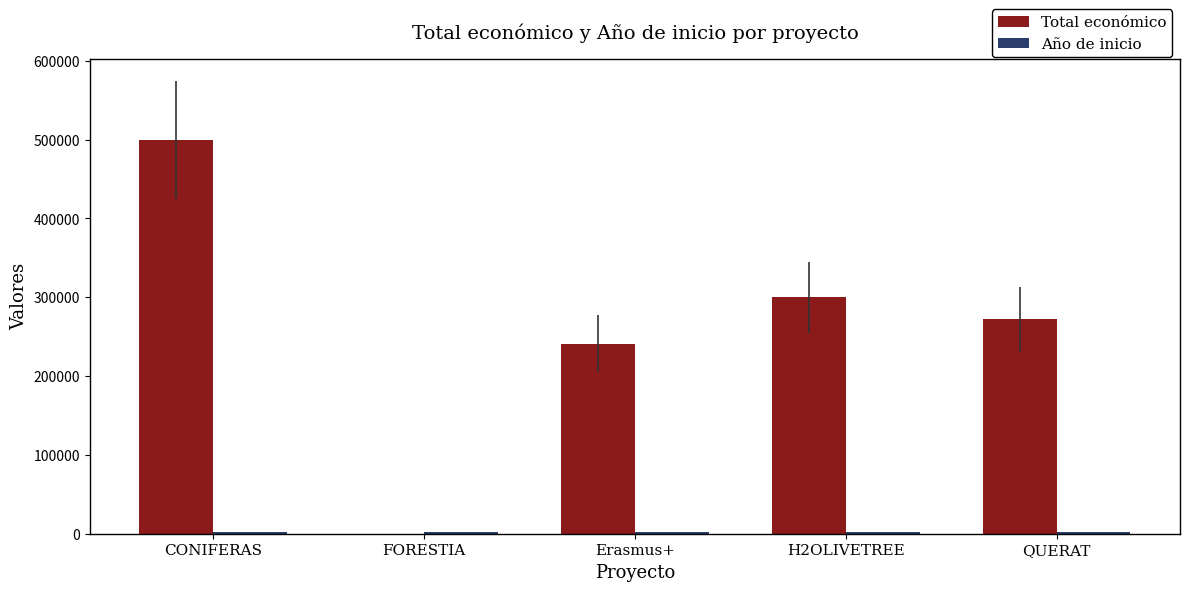

Where is Total económico nearest to the value 249529?

Erasmus+